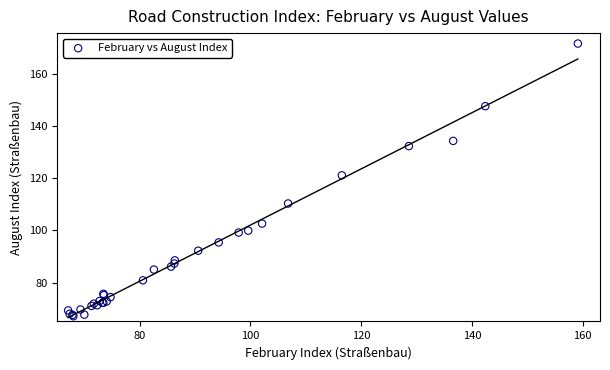

What Y value in the scatter plot is closest to 119?

121.1